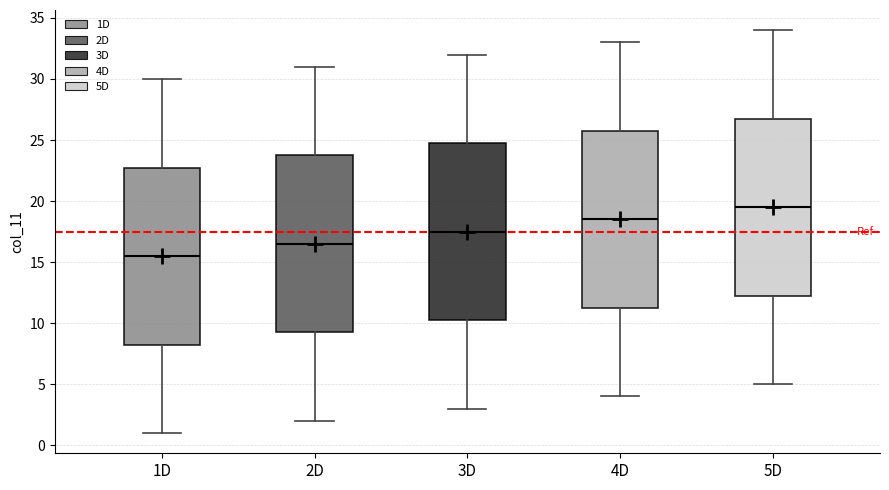

Reading left to right, transcribe this box plot: for each box, give where its median line is, the range the box spans, and where its two whiskers end, as read against the y-axis. The values are not printed on the chart, so give them approximately, as read against the axis.

1D: median 15.5, box 8.5 to 23.0, whiskers 1.0 to 30.0
2D: median 16.5, box 9.5 to 24.0, whiskers 2.0 to 31.0
3D: median 17.5, box 10.5 to 25.0, whiskers 3.0 to 32.0
4D: median 18.5, box 11.5 to 26.0, whiskers 4.0 to 33.0
5D: median 19.5, box 12.5 to 27.0, whiskers 5.0 to 34.0